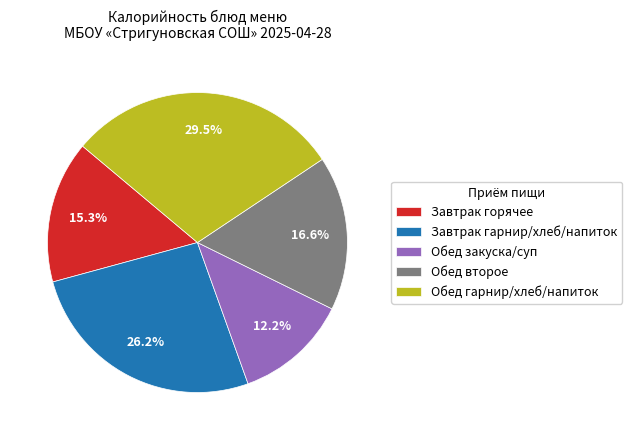

Which has a higher value, Завтрак горячее or Завтрак гарнир/хлеб/напиток?

Завтрак гарнир/хлеб/напиток